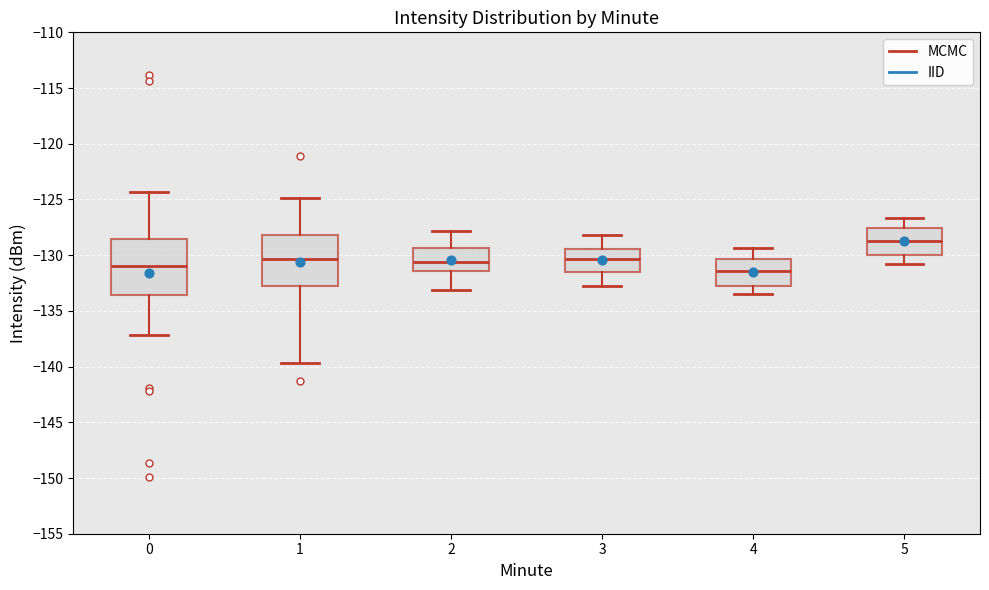

Reading left to right, transcribe this box plot: for each box, give where its median line is, the range the box spans, and where its two whiskers end, as read against the y-axis. The values are not printed on the chart, so give them approximately, as read against the axis.

0: median -131.0, box -133.5 to -128.5, whiskers -137.0 to -124.5
1: median -130.5, box -133.0 to -128.0, whiskers -139.5 to -125.0
2: median -130.5, box -131.5 to -129.5, whiskers -133.0 to -128.0
3: median -130.5, box -131.5 to -129.5, whiskers -133.0 to -128.0
4: median -131.5, box -132.5 to -130.5, whiskers -133.5 to -129.5
5: median -128.5, box -130.0 to -127.5, whiskers -131.0 to -126.5